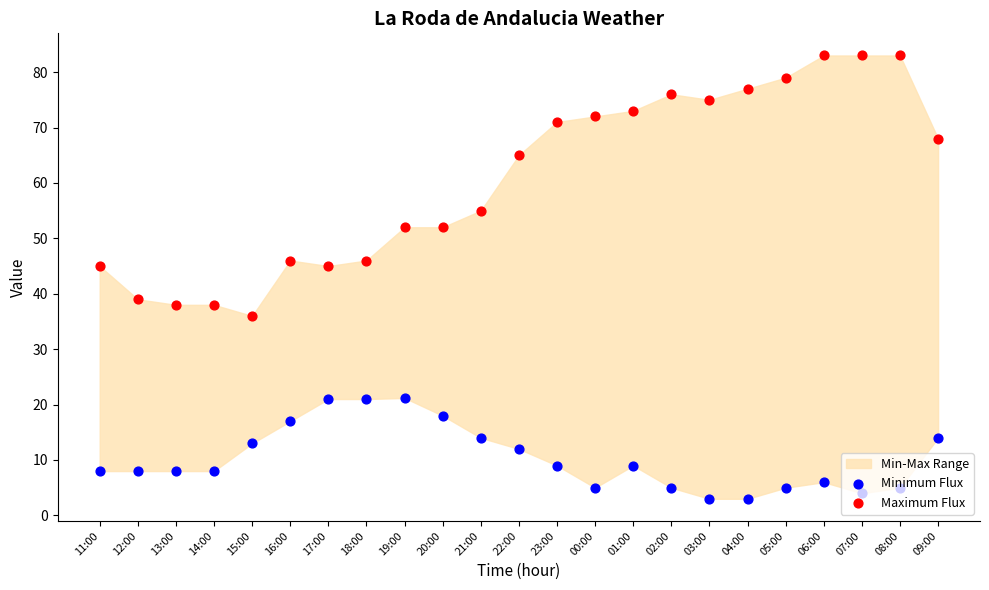

At how many categories does at least one series exceed 77?

4